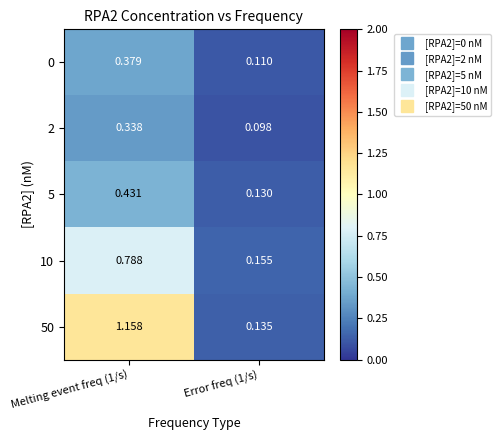

Is the value of 50 at Melting event freq (1/s) greater than the value of 2 at Melting event freq (1/s)?

Yes